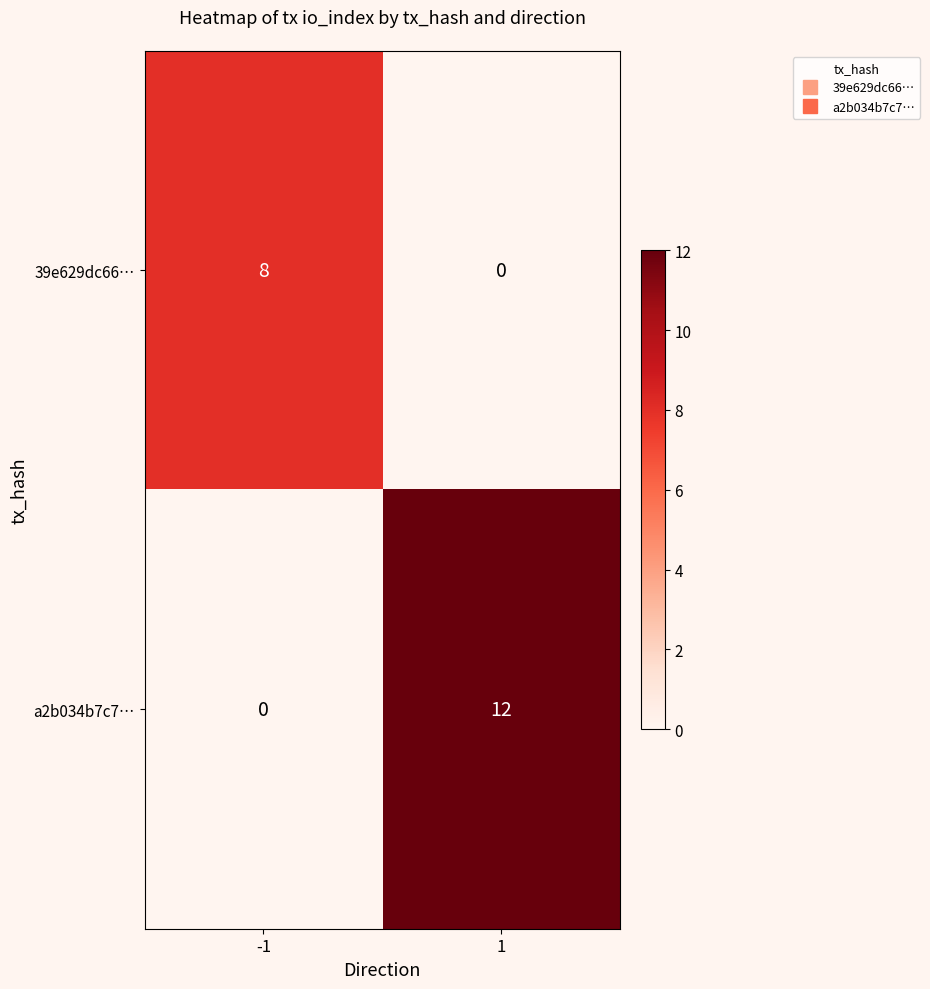

Rank the series by their maximum value, from lowest to highest.

39e629dc66…, a2b034b7c7…